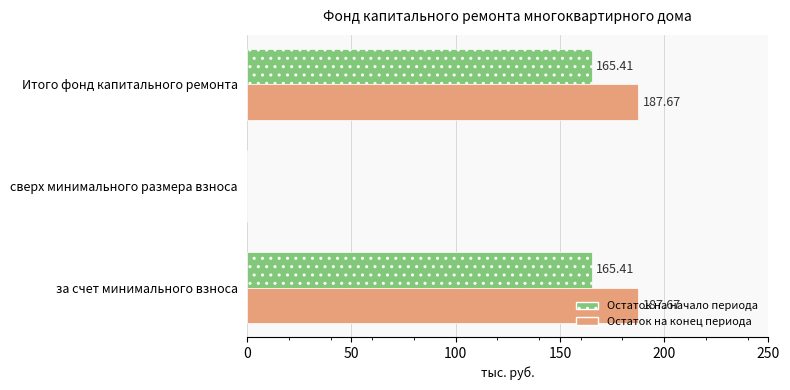

Is the value of Остаток на конец периода at сверх минимального размера взноса greater than the value of Остаток на начало периода at Итого фонд капитального ремонта?

No